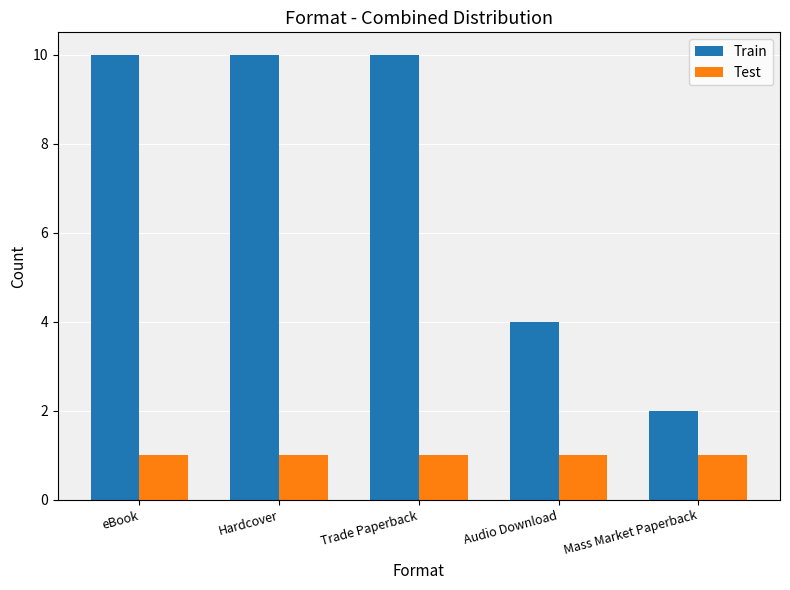

True or false: Test has a value of 1 at Audio Download.

True